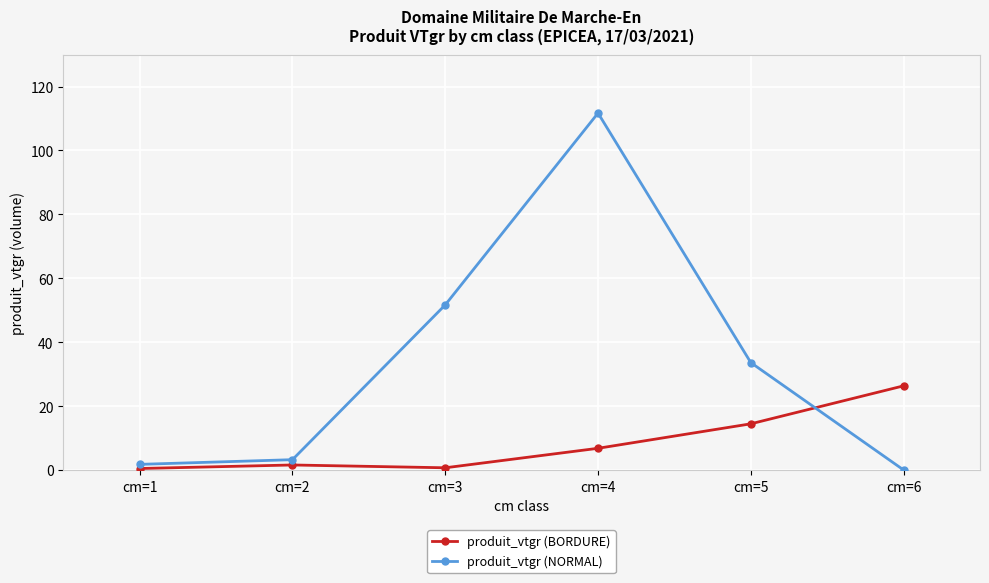

What is the difference between the second highest and minimum values in the produit_vtgr (NORMAL) series?

51.7